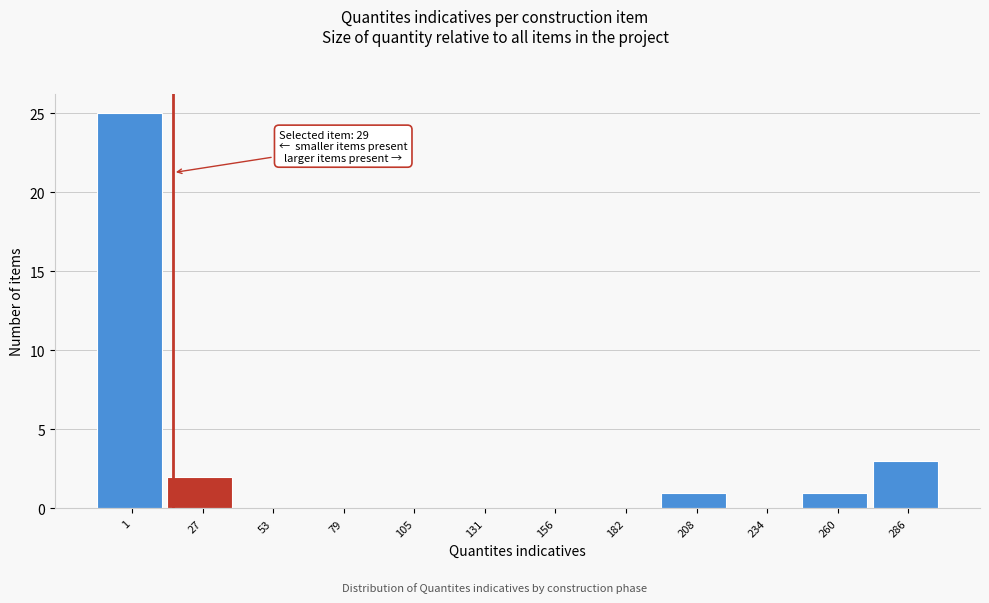

Reading left to right, transcribe all the data shown in this chart.

1=25	27=2	53=0	79=0	105=0	131=0	156=0	182=0	208=1	234=0	260=1	286=3